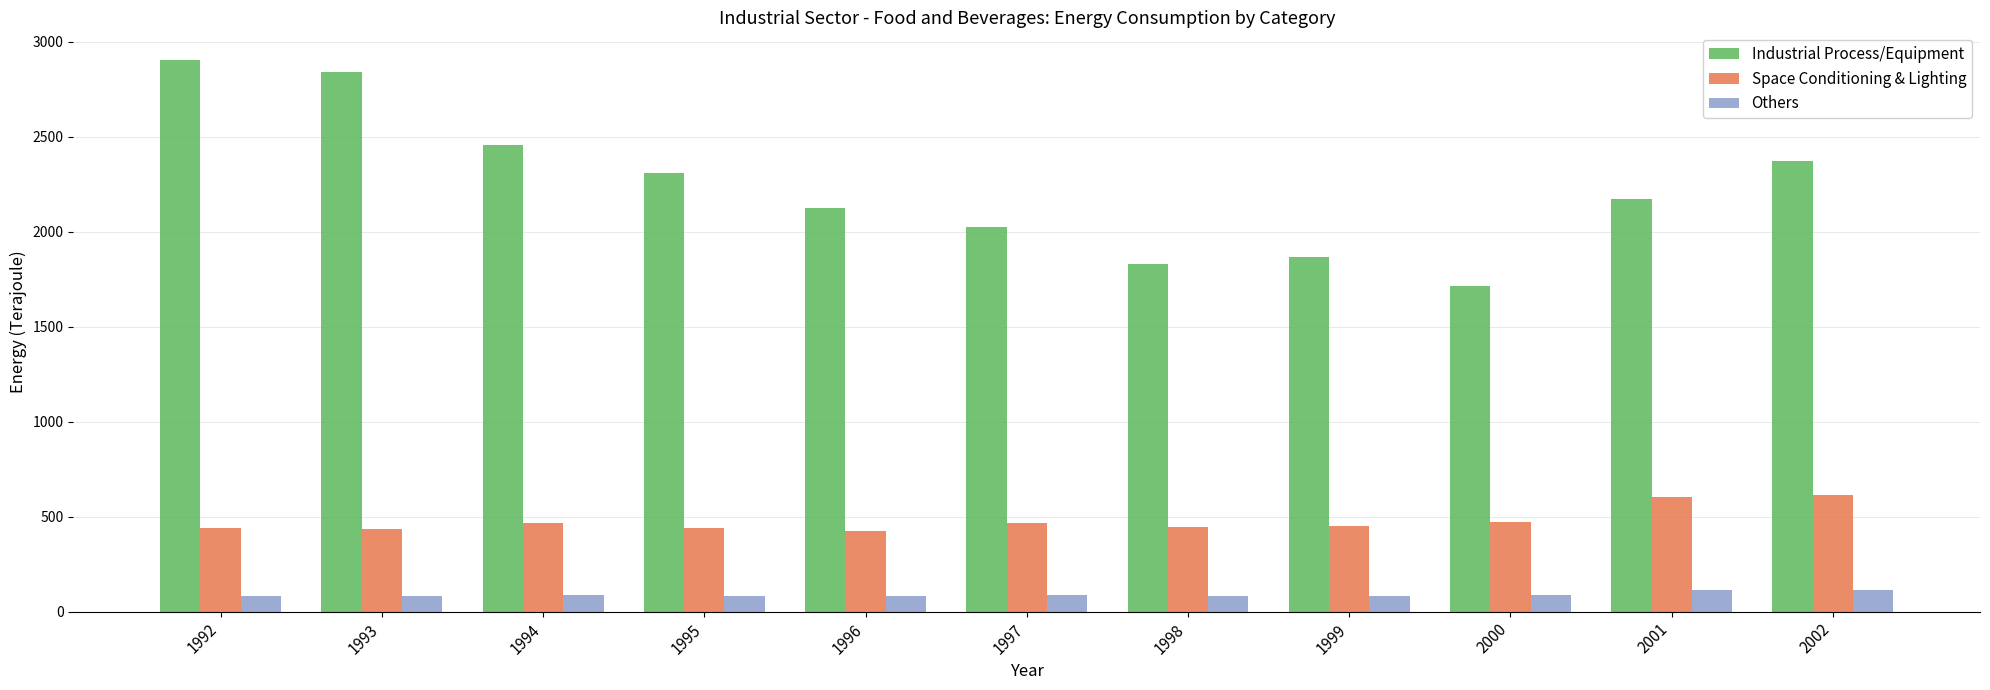

What is the value of the Industrial Process/Equipment bar at the 11th from the left?

2369.8